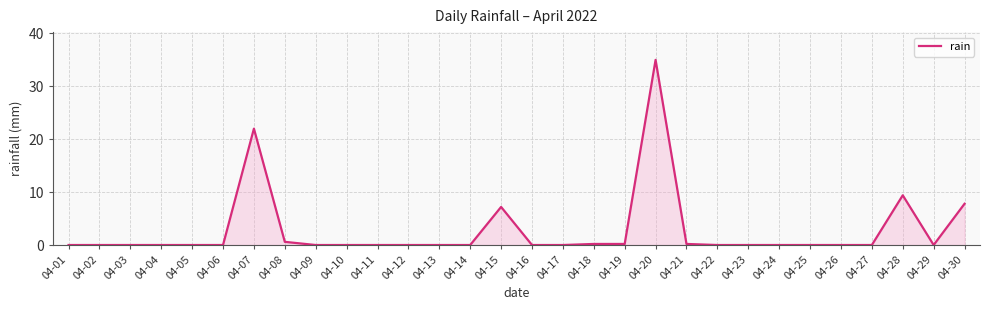

True or false: the data shows -21.9 at 04-17.

False